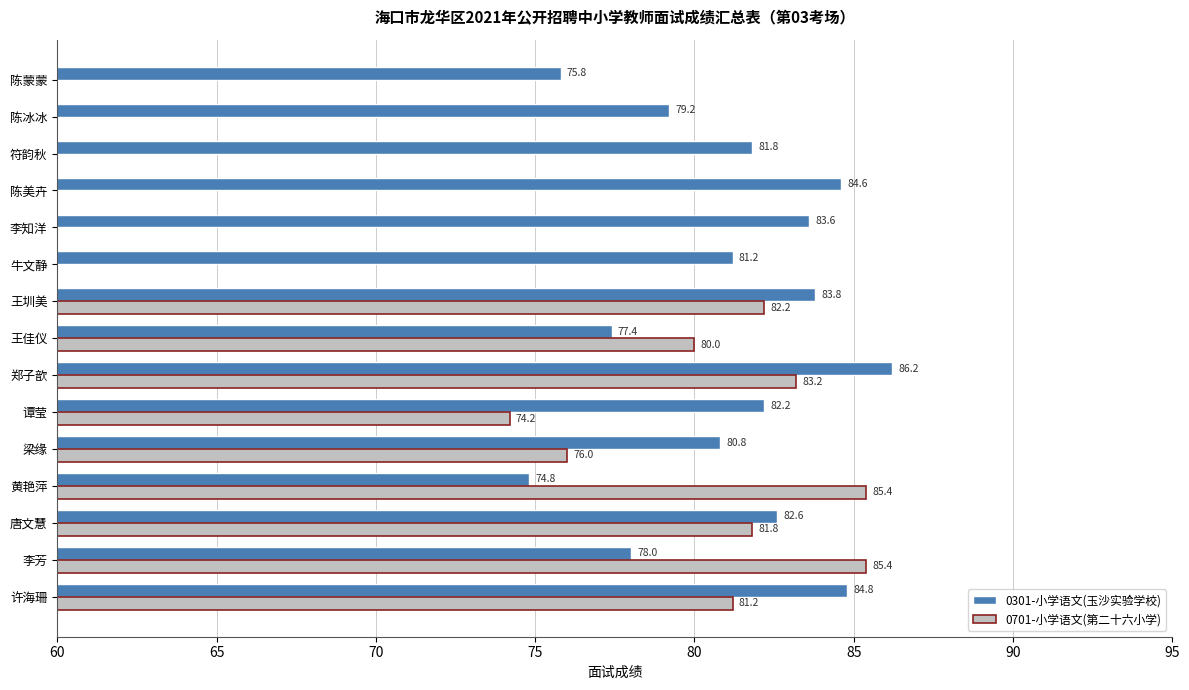

Rank the series by their maximum value, from lowest to highest.

0701-小学语文(第二十六小学), 0301-小学语文(玉沙实验学校)